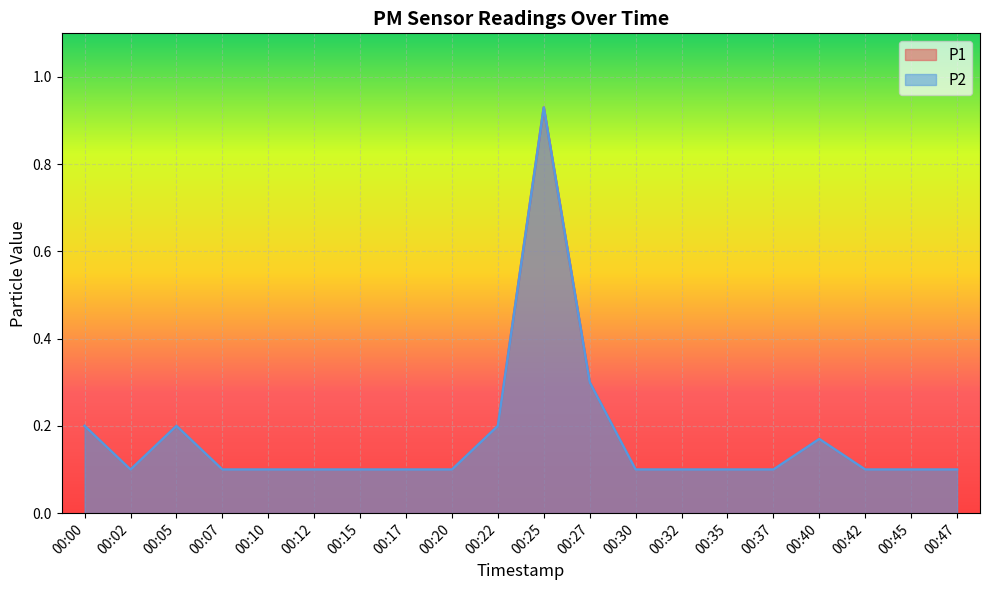

Reading left to right, transcribe all the data shown in this chart.

P1: 00:00=0.2	00:02=0.1	00:05=0.2	00:07=0.1	00:10=0.1	00:12=0.1	00:15=0.1	00:17=0.1	00:20=0.1	00:22=0.2	00:25=0.9	00:27=0.3	00:30=0.1	00:32=0.1	00:35=0.1	00:37=0.1	00:40=0.2	00:42=0.1	00:45=0.1	00:47=0.1
P2: 00:00=0.2	00:02=0.1	00:05=0.2	00:07=0.1	00:10=0.1	00:12=0.1	00:15=0.1	00:17=0.1	00:20=0.1	00:22=0.2	00:25=0.9	00:27=0.3	00:30=0.1	00:32=0.1	00:35=0.1	00:37=0.1	00:40=0.2	00:42=0.1	00:45=0.1	00:47=0.1